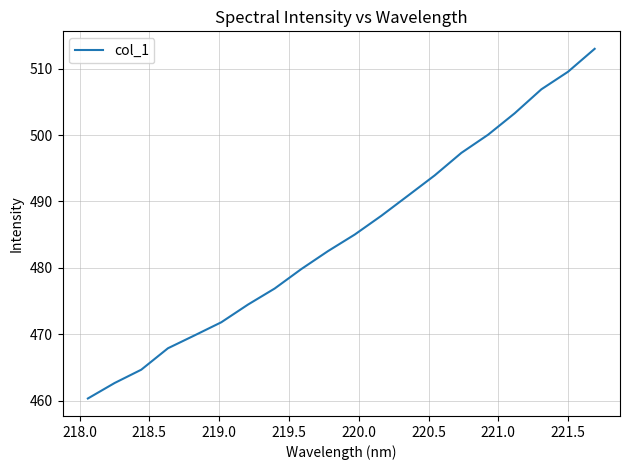

What is the minimum value shown in the chart?

460.3